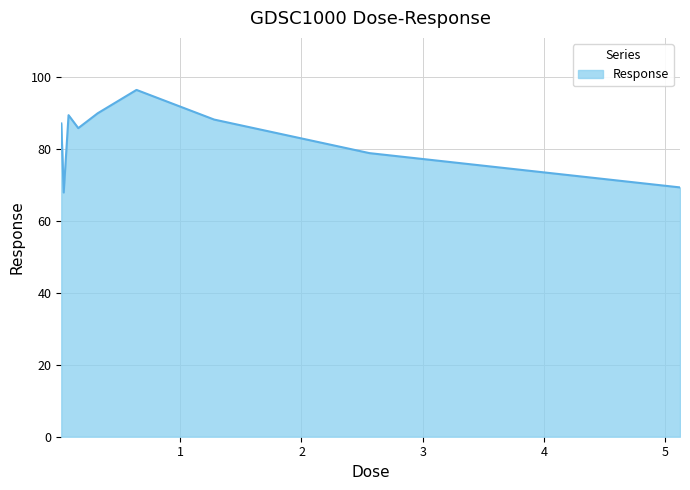

What is the greatest value displayed?

96.5